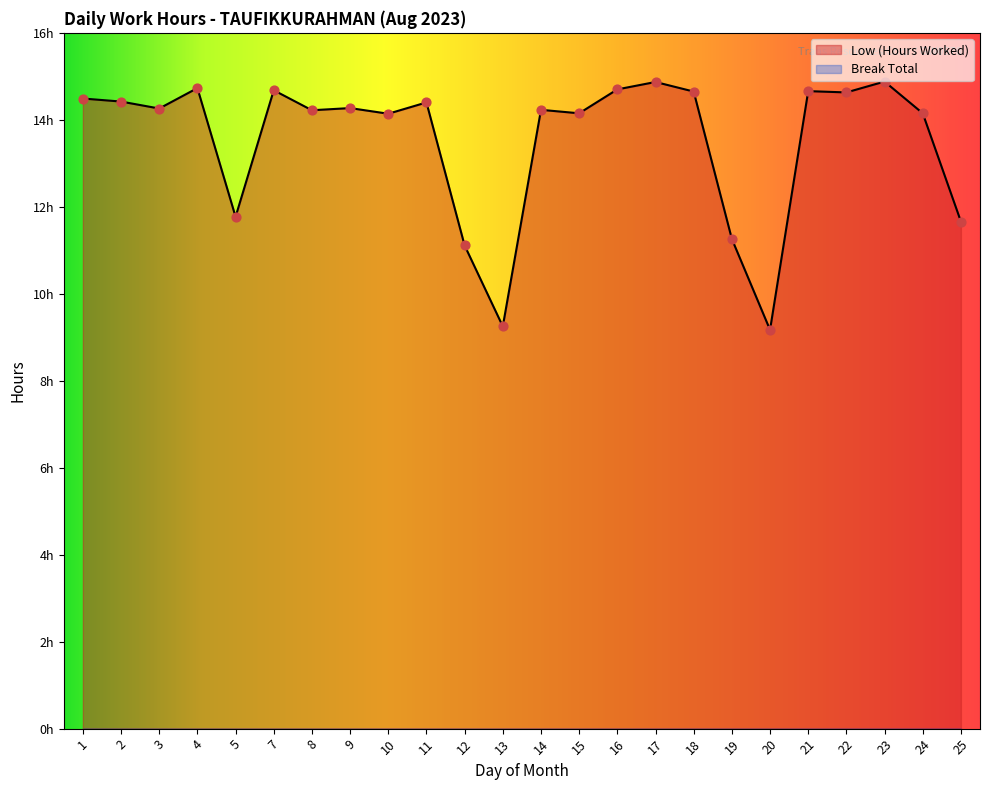

What is the change in value from 12 to 15?

+3.0